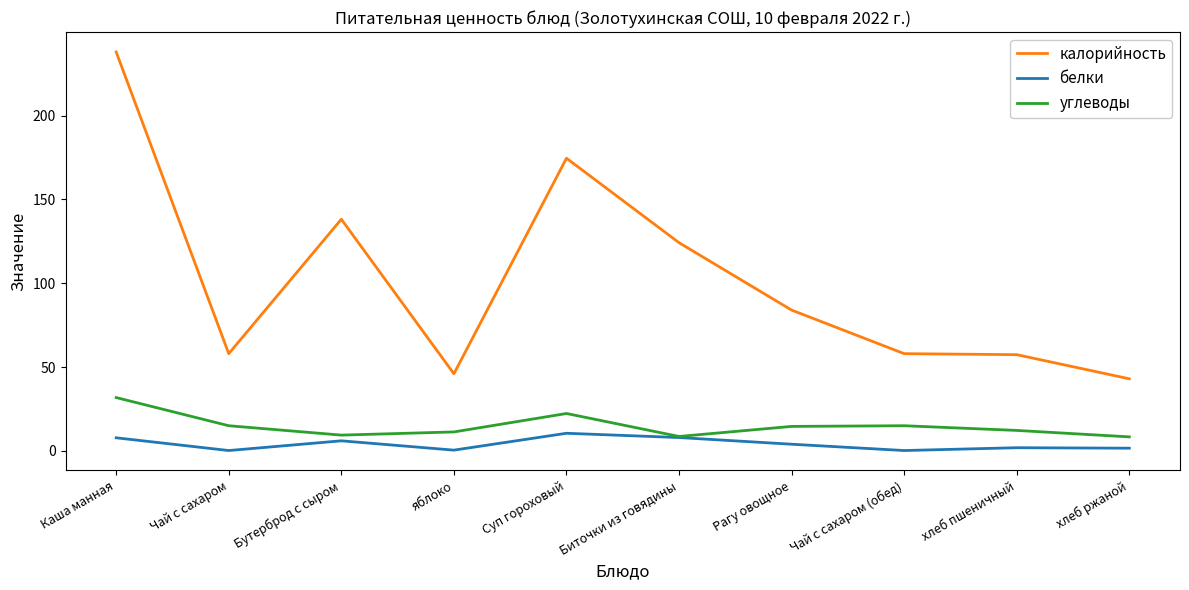

Is the value of калорийность at Рагу овощное greater than the value of углеводы at Суп гороховый?

Yes